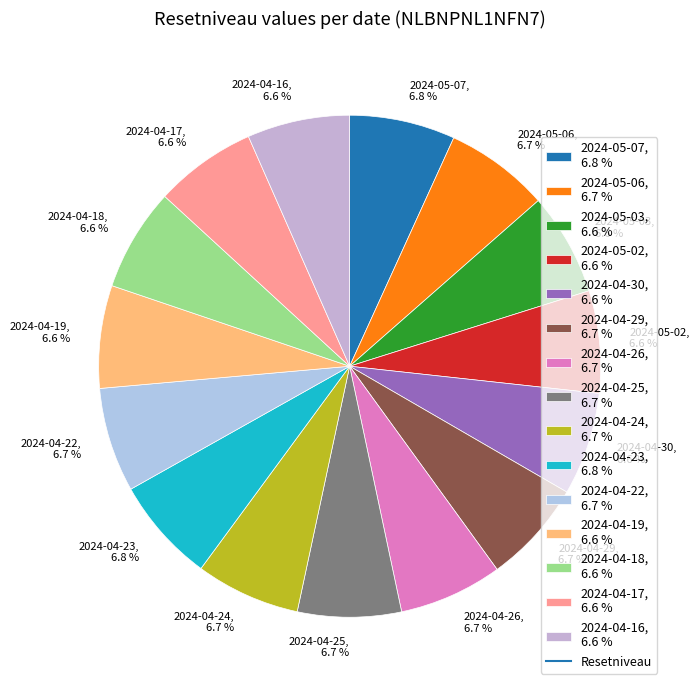

True or false: 2024-04-26 accounts for 7% of the total.

True